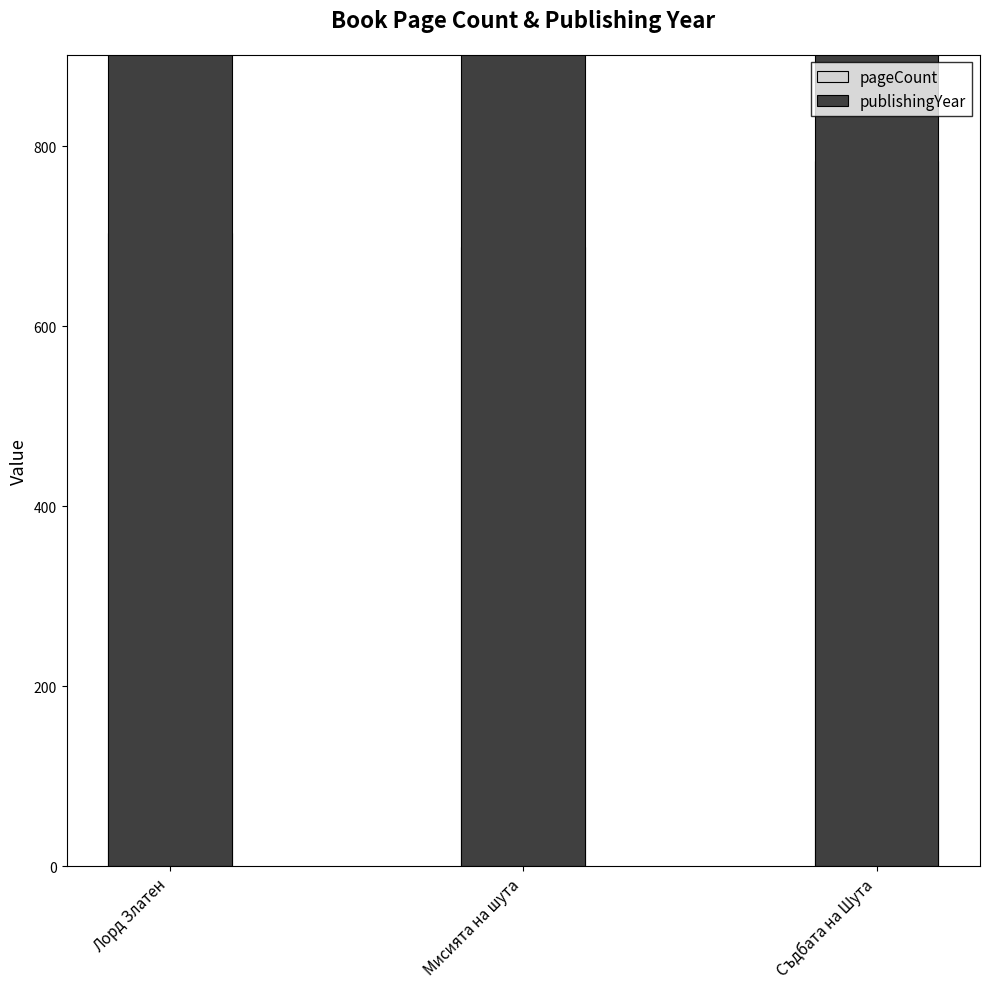

How many data points does each series have?

3